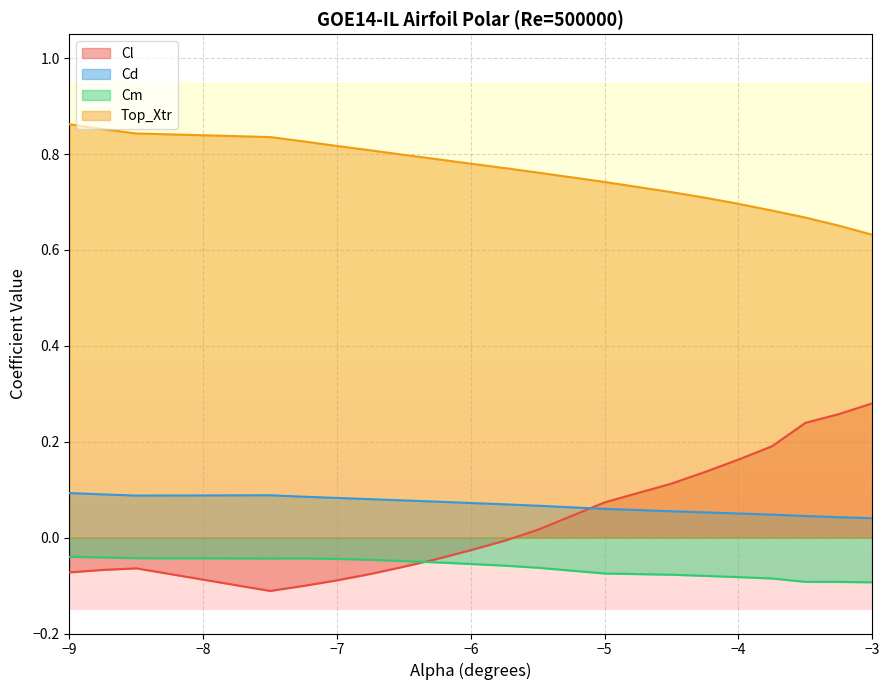

How many interior local valleys does the Cd series have?

1